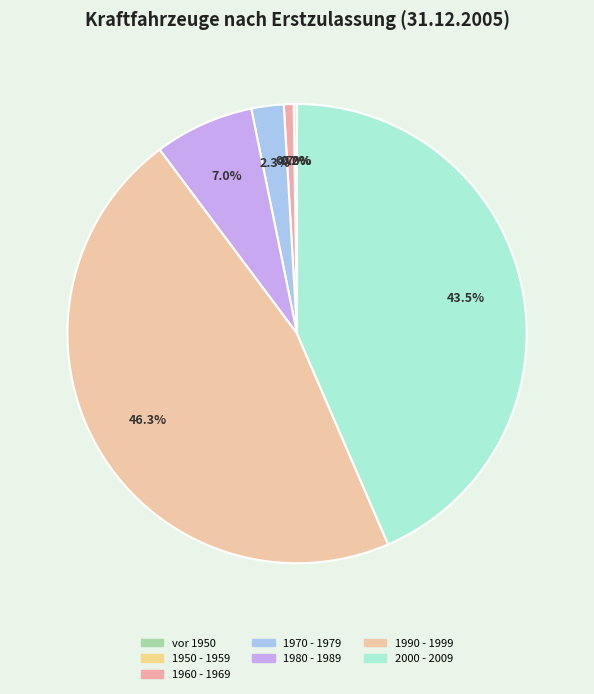

Does any single category account for the majority?

No